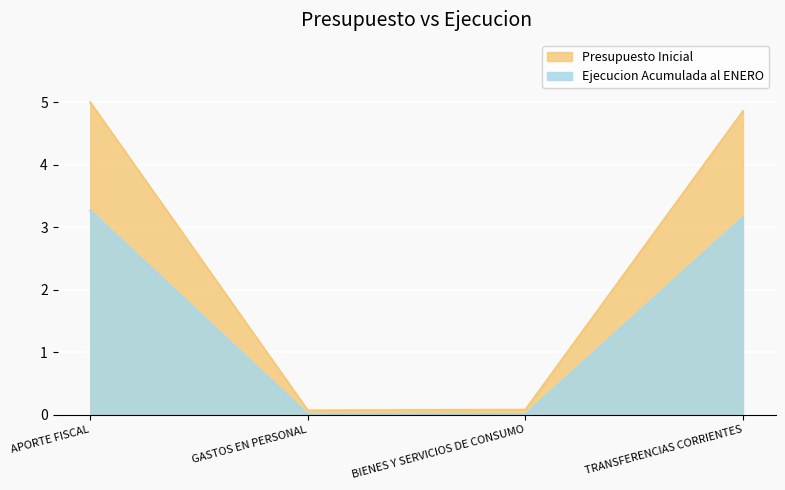

At TRANSFERENCIAS CORRIENTES, list the series in order from smallest to largest.

Ejecucion Acumulada al ENERO, Presupuesto Inicial